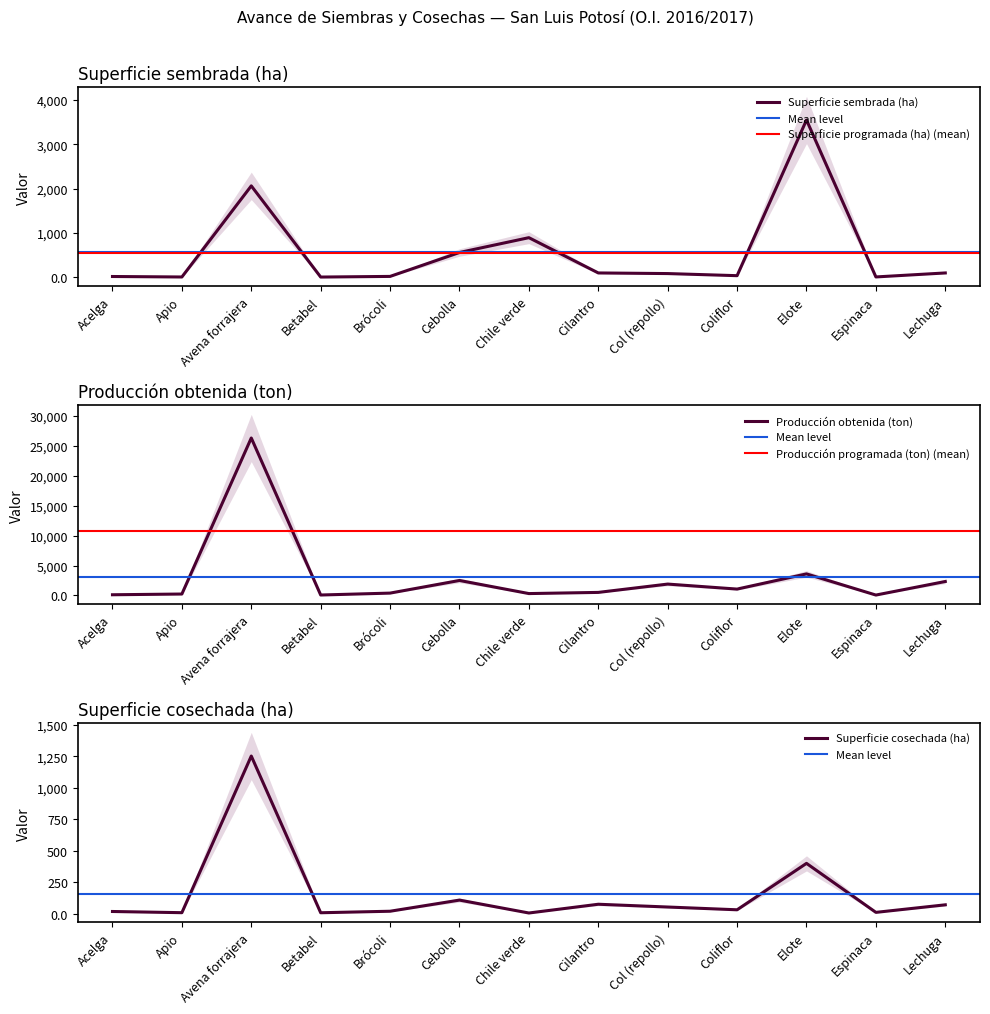

Where do Superficie programada (ha) and Producción obtenida (ton) first cross each other?

Cebolla and Chile verde